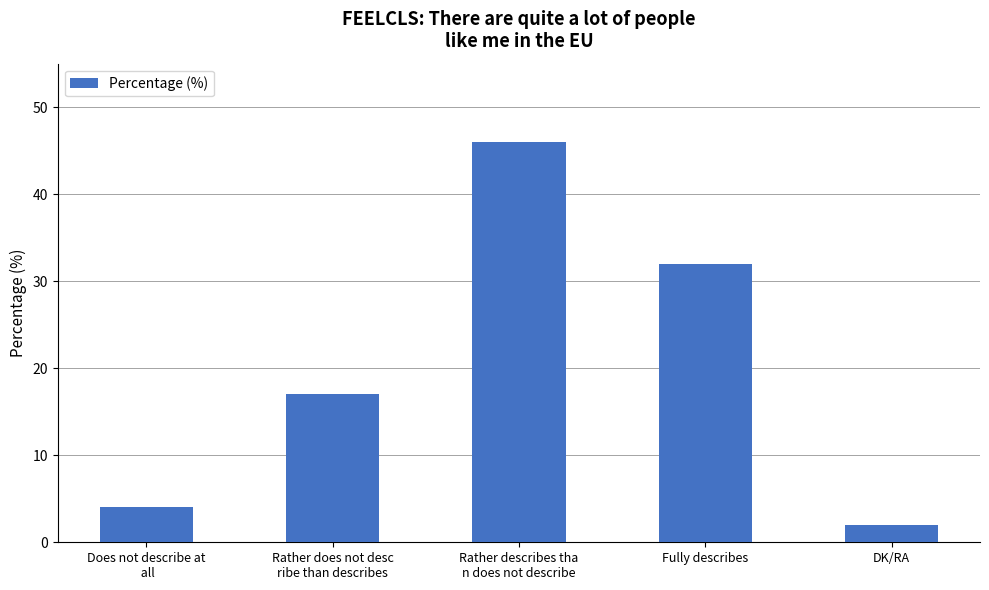

What position from the right is Does not describe at
 all?

5